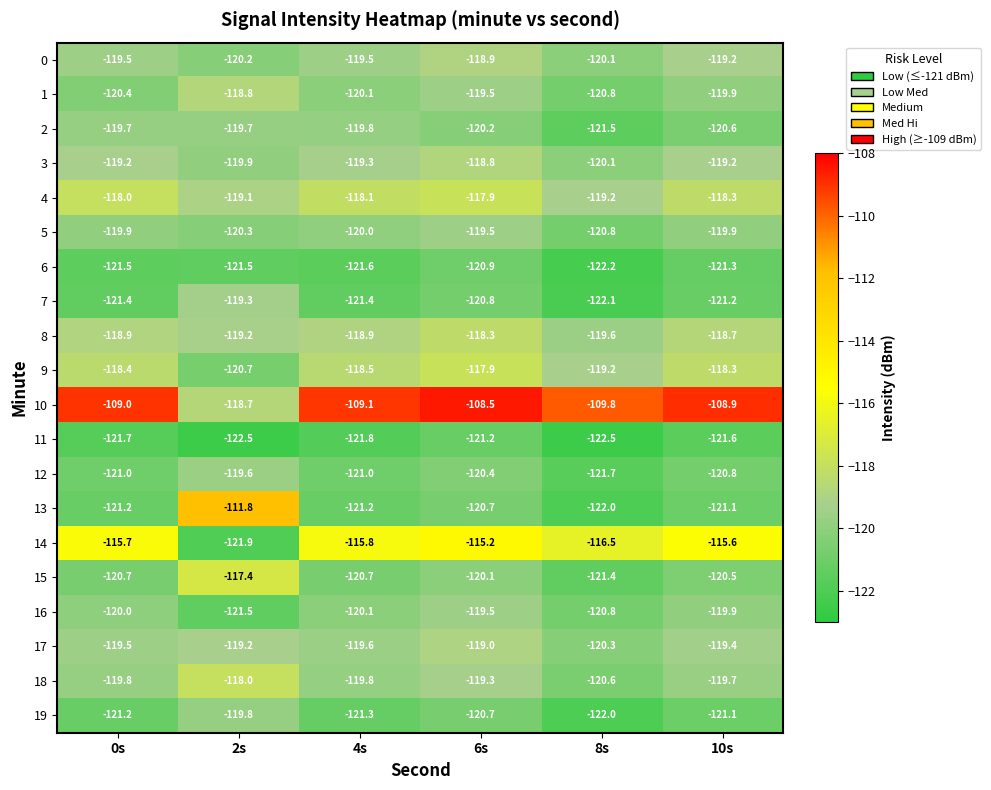

What is the average value of the 16 series?

-120.3